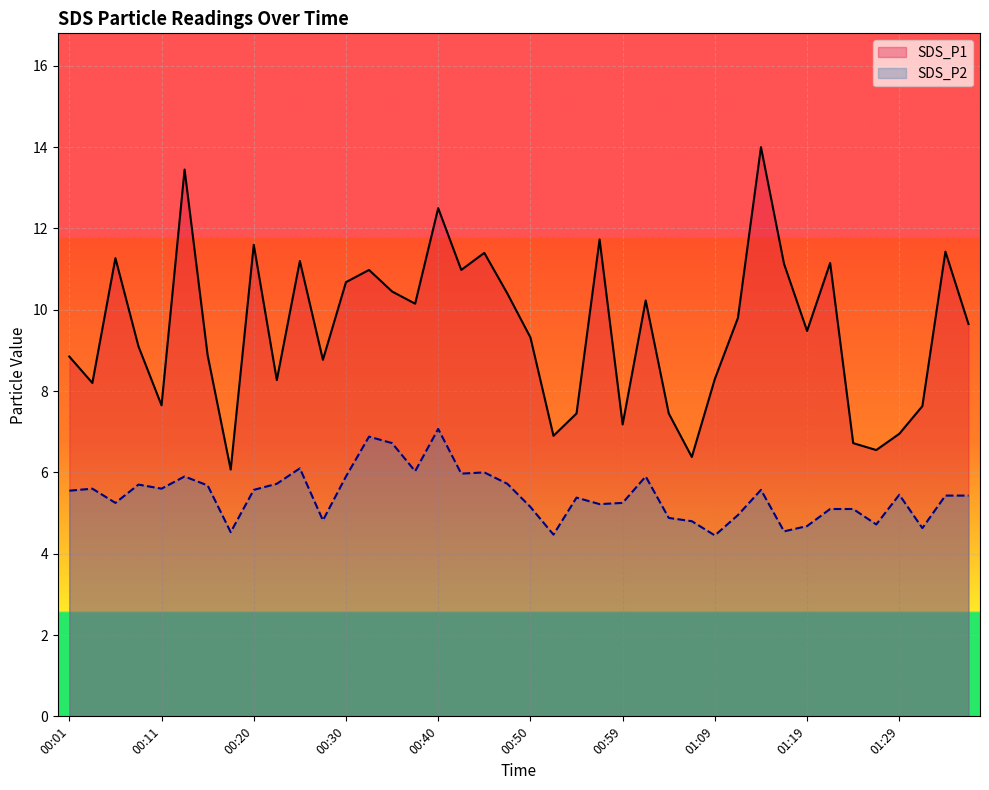

The SDS_P1 series shows 2.8 at 00:59. True or false?

False